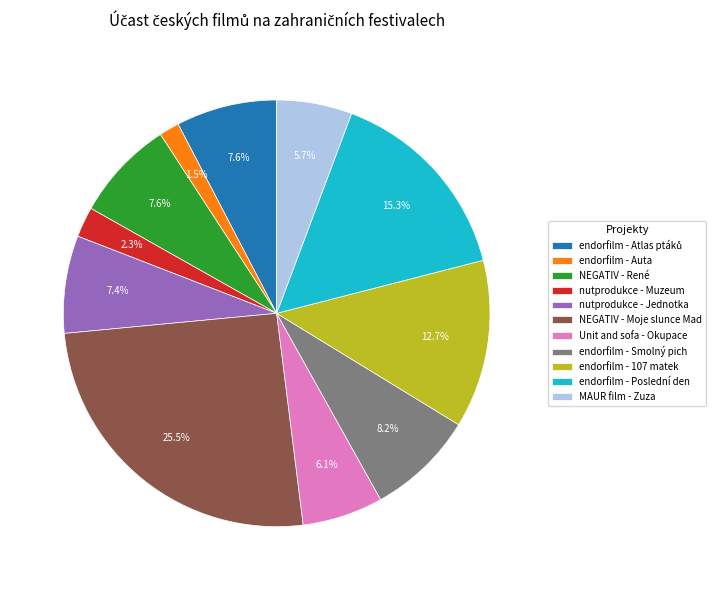

Which category has the smallest portion of the pie?

endorfilm - Auta